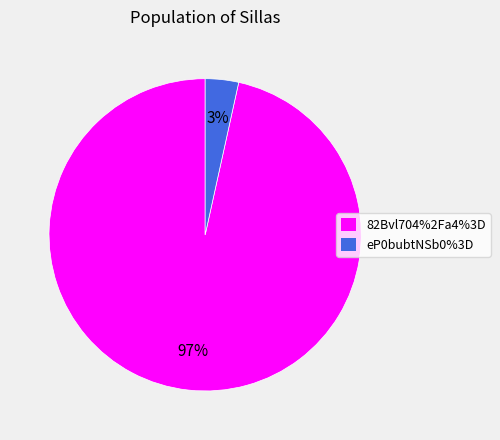

Which has a higher value, 82Bvl704%2Fa4%3D or eP0bubtNSb0%3D?

82Bvl704%2Fa4%3D